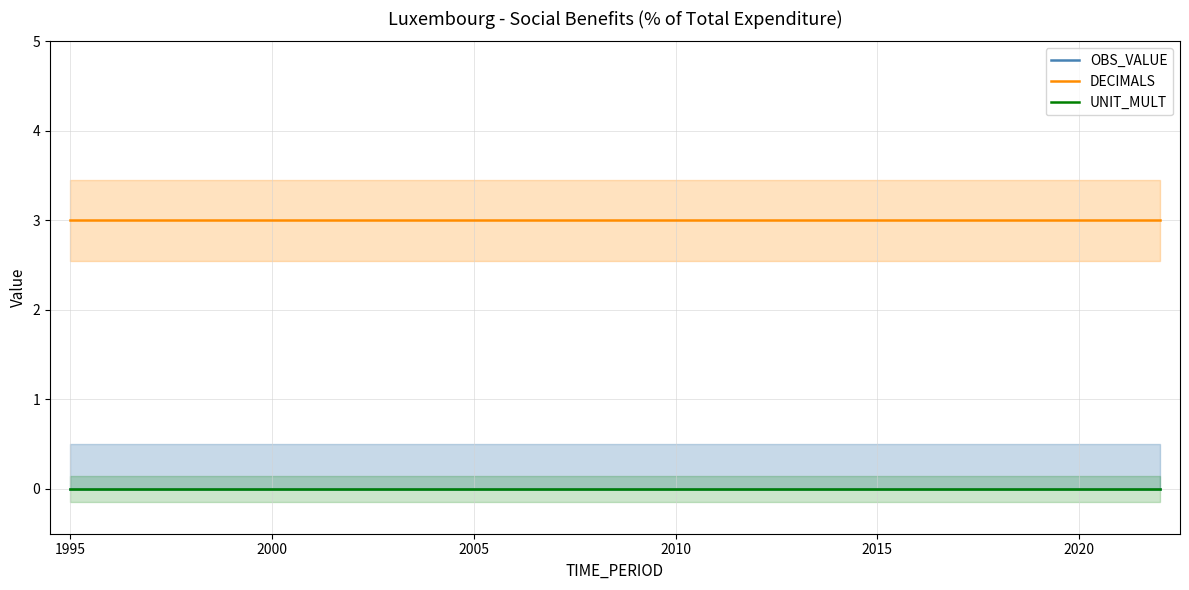

Count the number of categories in the chart.

28